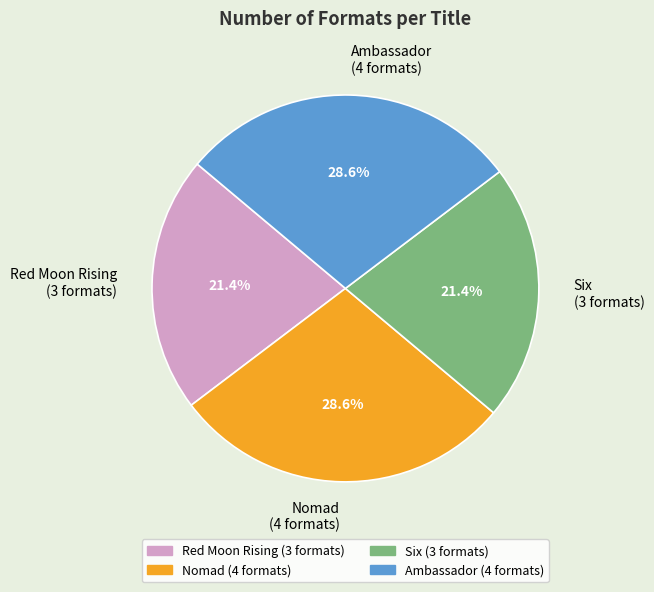

Count the number of slices in the pie.

4